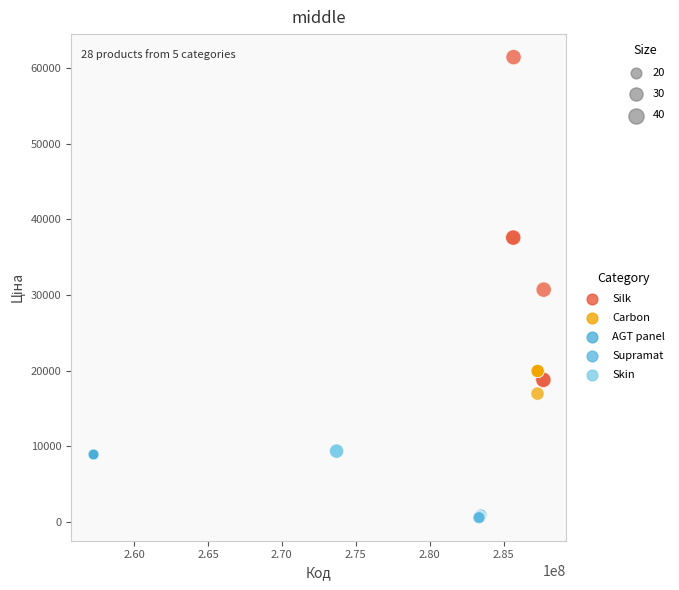

Which series reaches the minimum Y coordinate?

Supramat